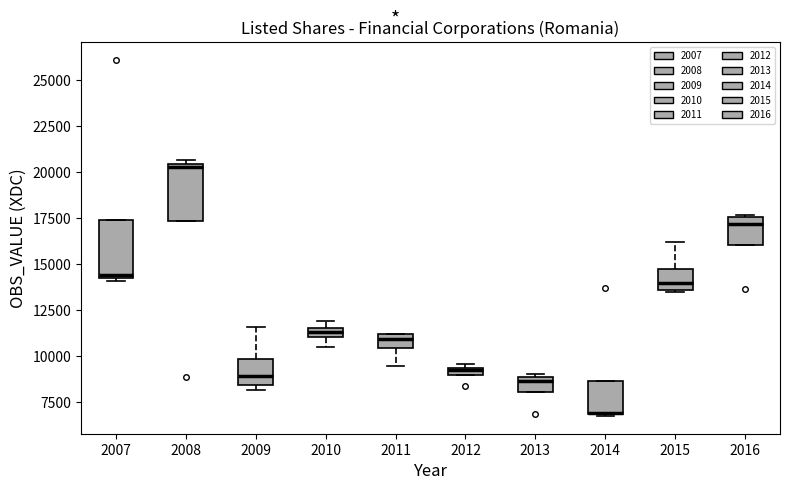

Where is the lower edge of the box at x = 2011 on the y-axis? The values are not printed on the chart, so give them approximately, as read against the axis.

10500